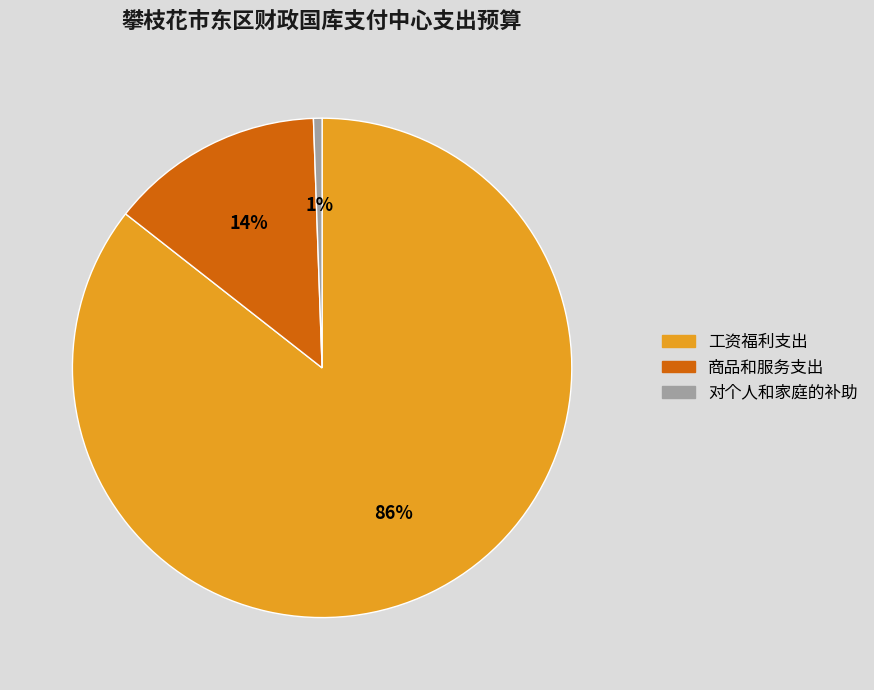

Rank the categories by value from highest to lowest.

工资福利支出, 商品和服务支出, 对个人和家庭的补助